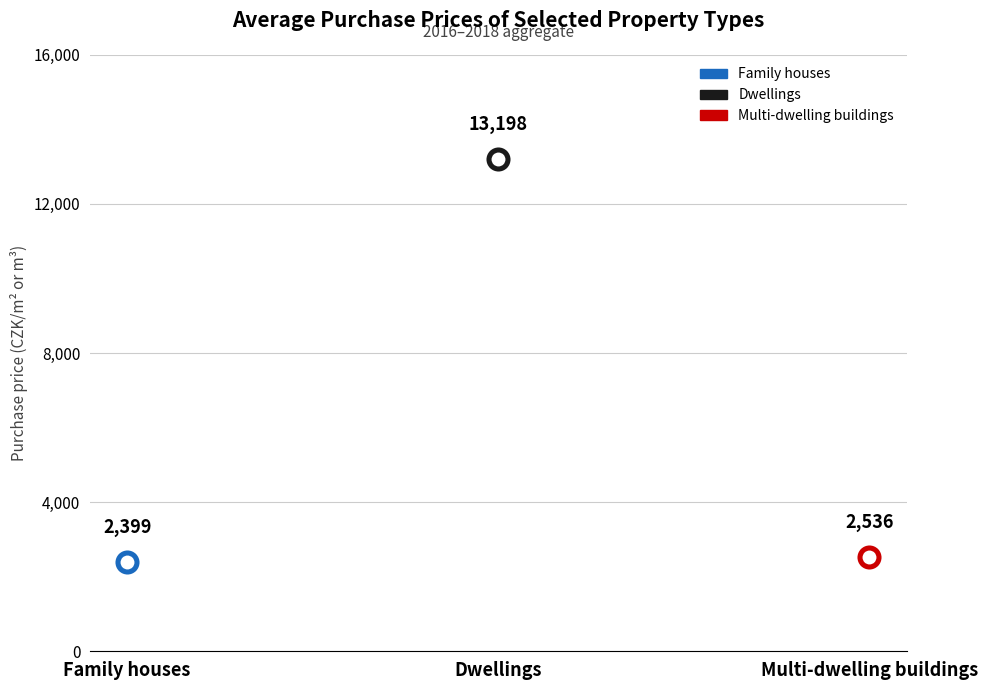

Approximately how many times larger is the value at Dwellings compared to Multi-dwelling buildings?

5.2